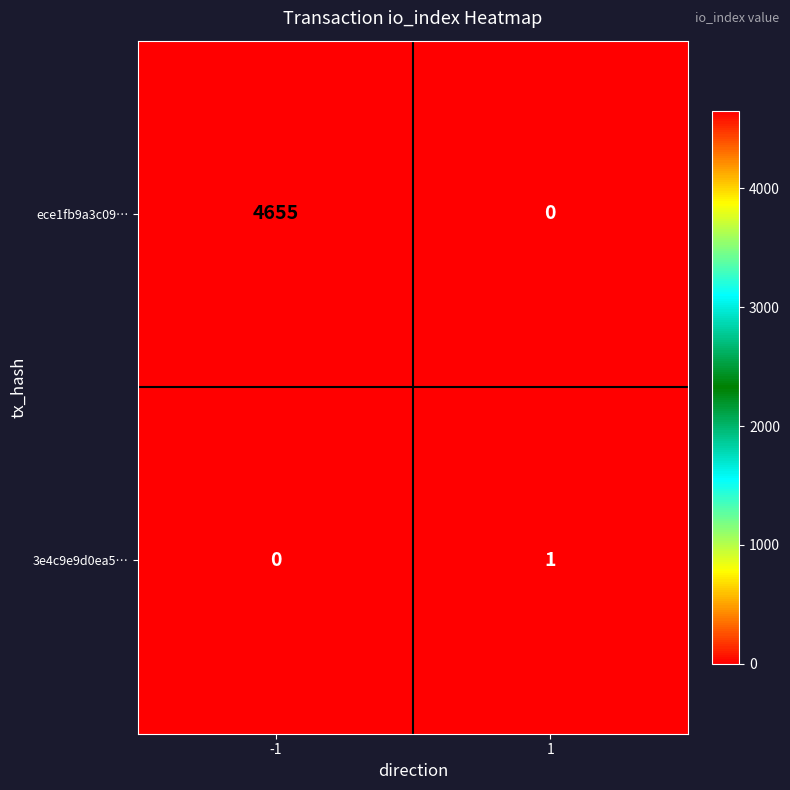

Reading left to right, what are all the values shown in this chart?

ece1fb9a3c09…: -1=4655	1=0
3e4c9e9d0ea5…: -1=0	1=1